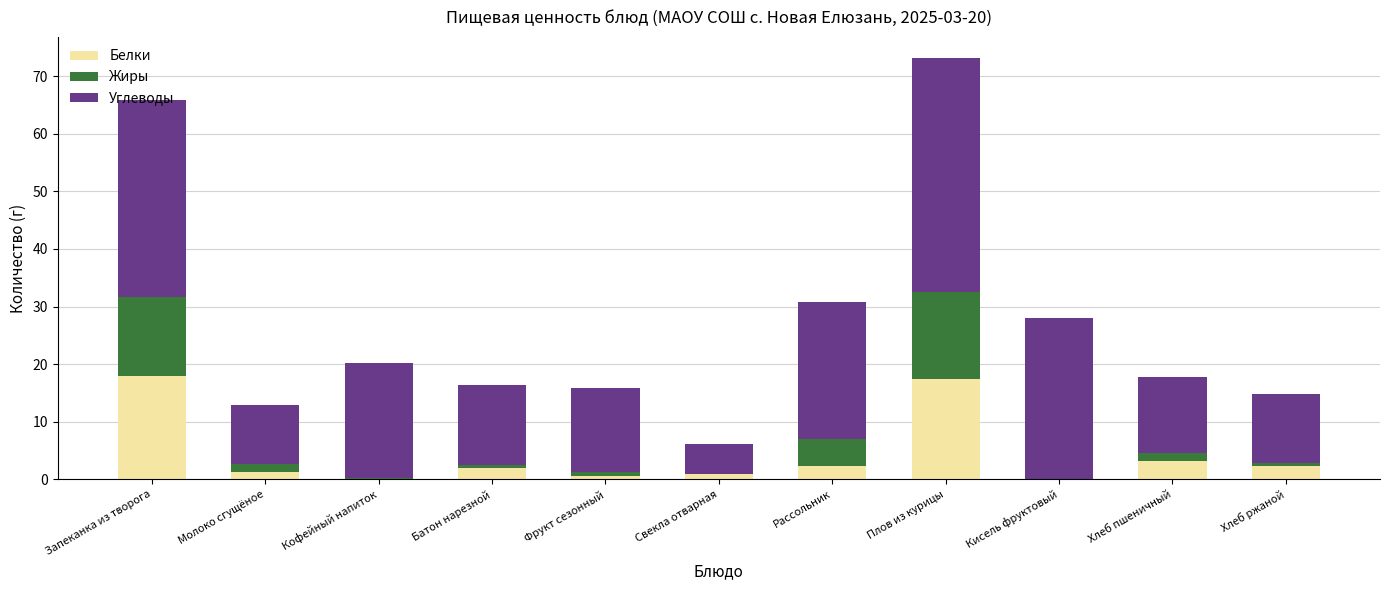

True or false: Белки has a value of 8.4 at Запеканка из творога.

False